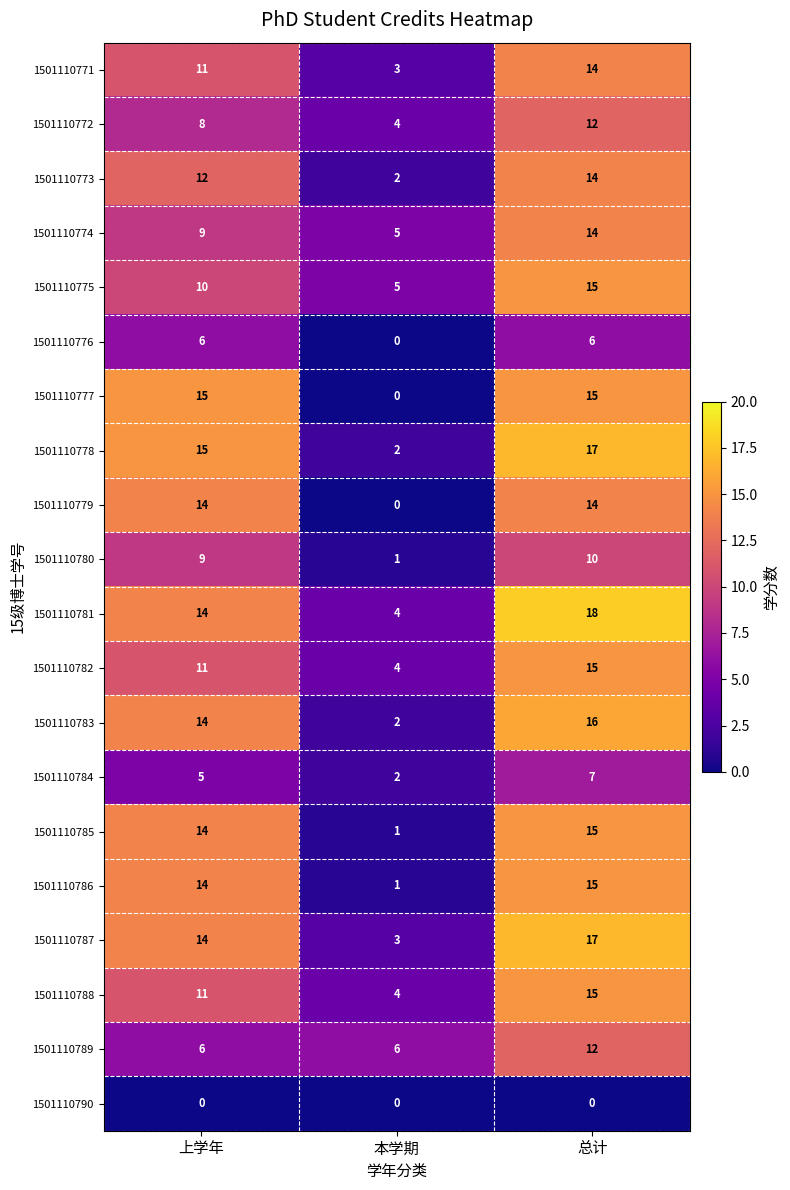

Which series has the largest total across all categories?

1501110781